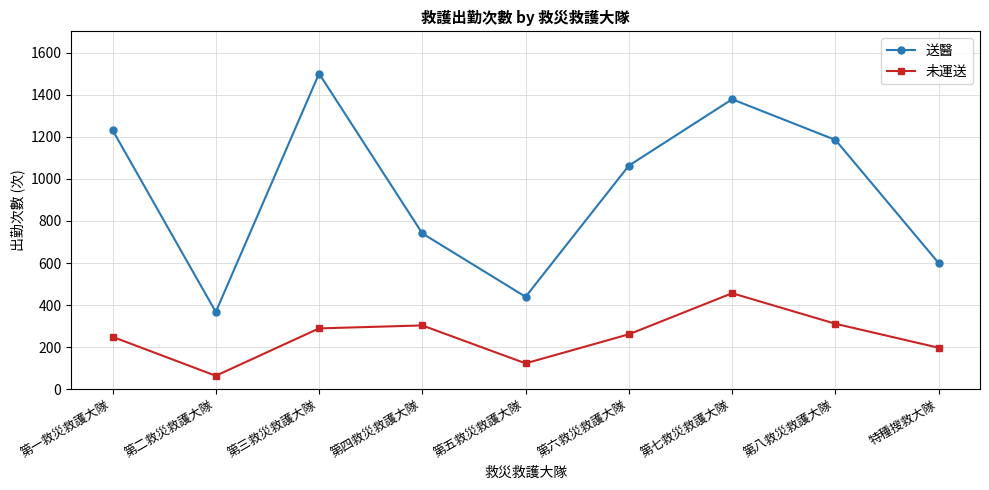

The value of 未運送 at 第四救災救護大隊 is 431. True or false?

False